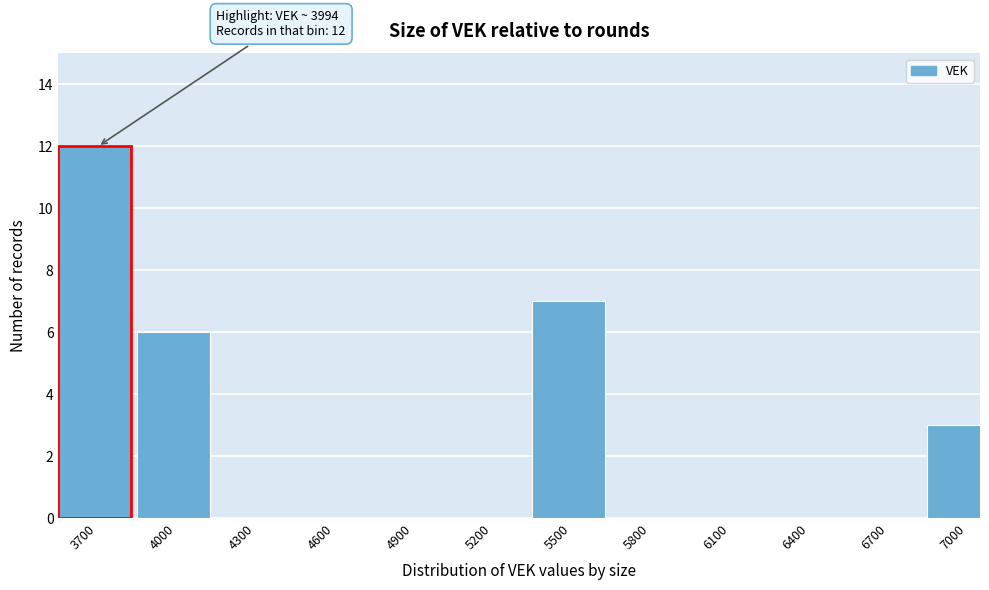

Reading left to right, extract all data points from this chart.

3700=12	4000=6	4300=0	4600=0	4900=0	5200=0	5500=7	5800=0	6100=0	6400=0	6700=0	7000=3